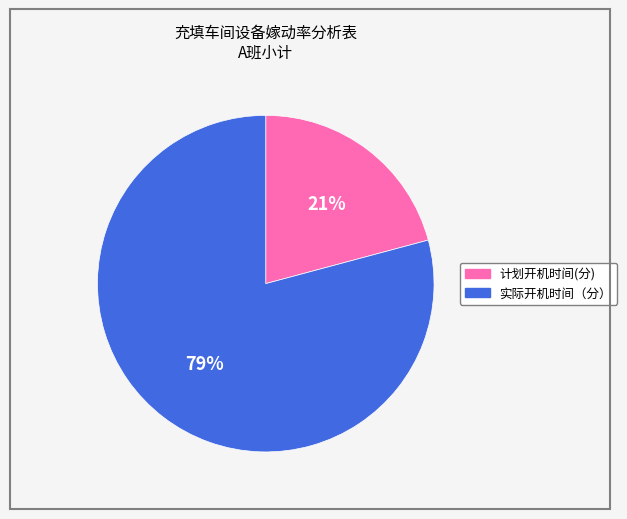

Which slice represents more than half of the pie?

实际开机时间（分）